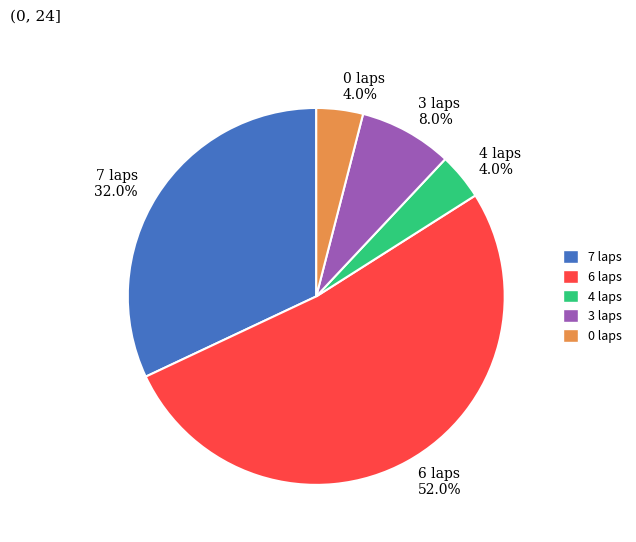

Do 3 laps 8.0% and 4 laps 4.0% together represent more than half of the pie?

No